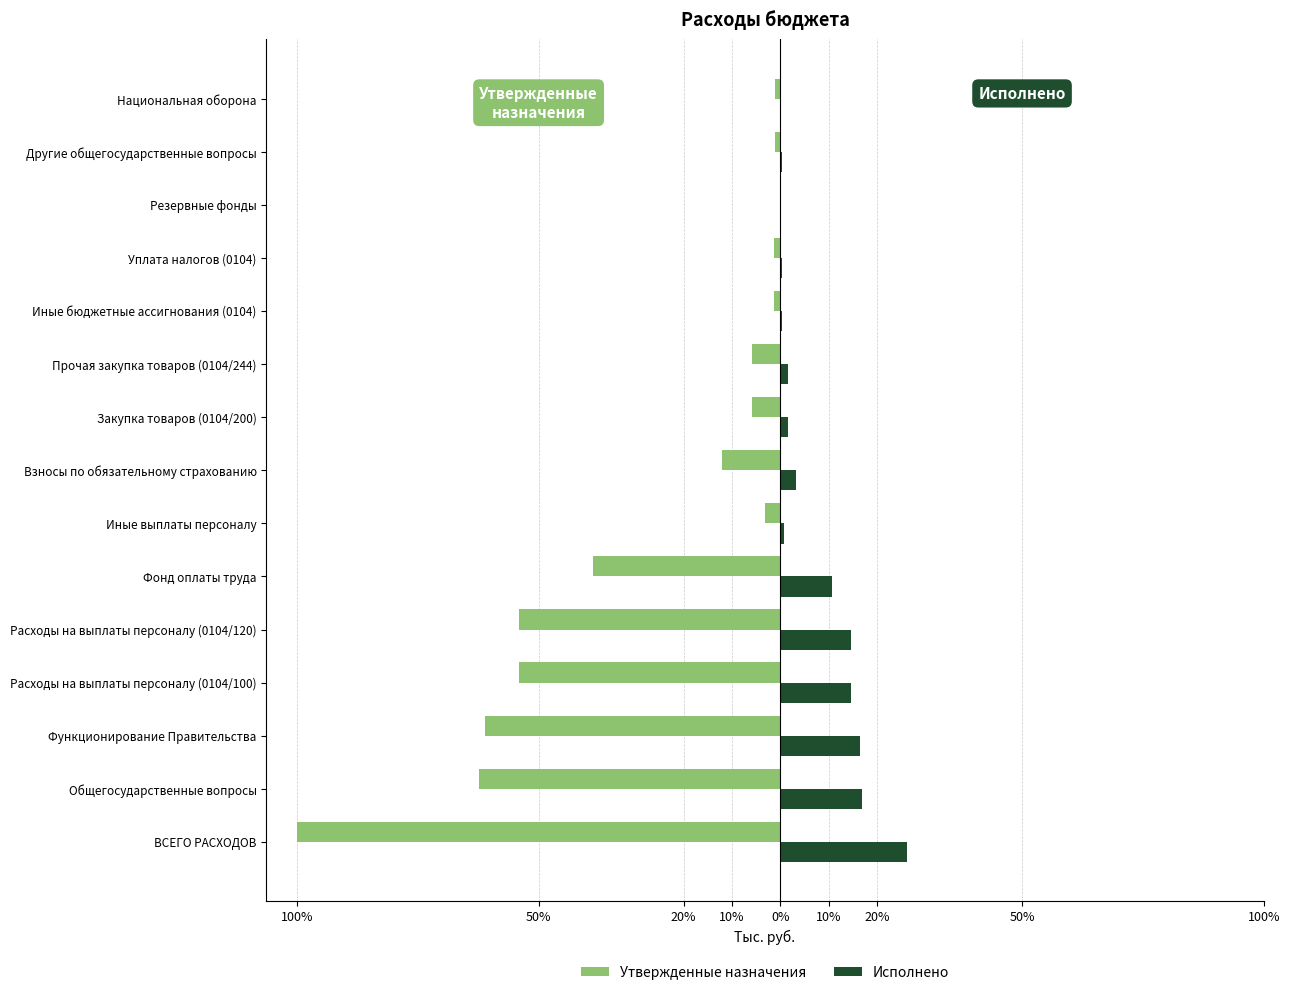

What are all the series names shown in the legend?

Утвержденные назначения, Исполнено